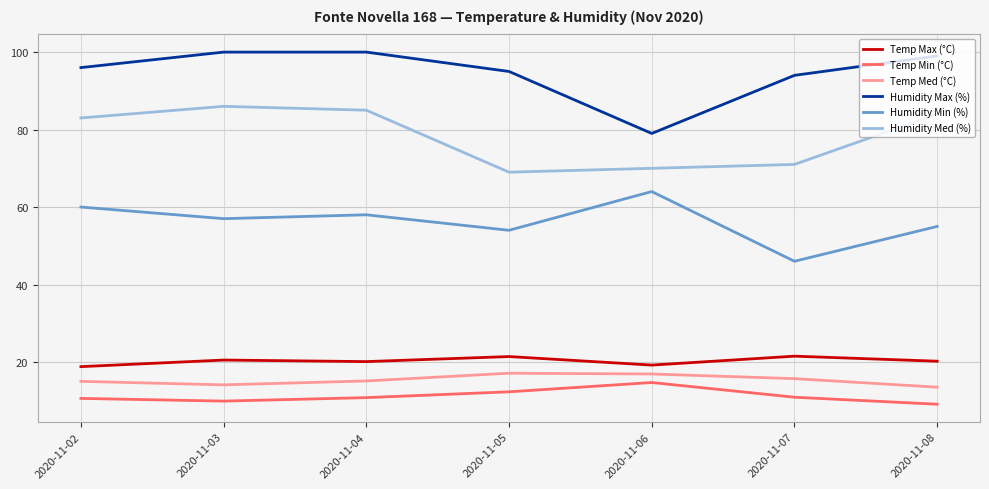

True or false: Temp Max (°C) and Humidity Med (%) intersect in this chart.

False